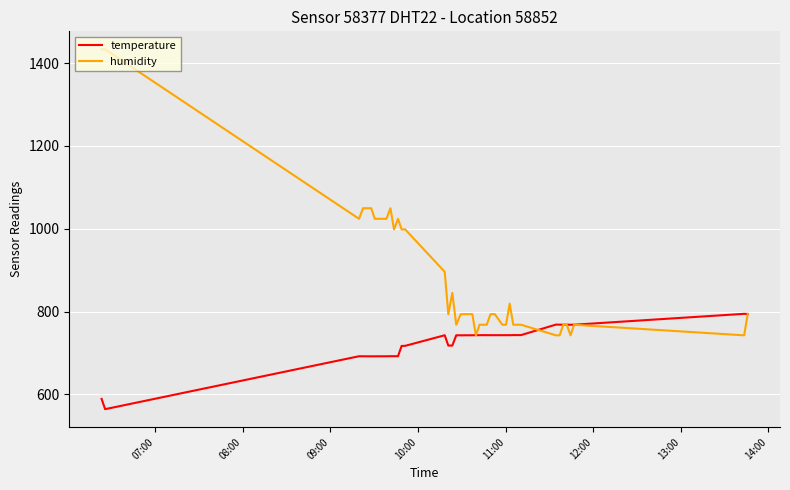

Which series has the largest total across all categories?

humidity